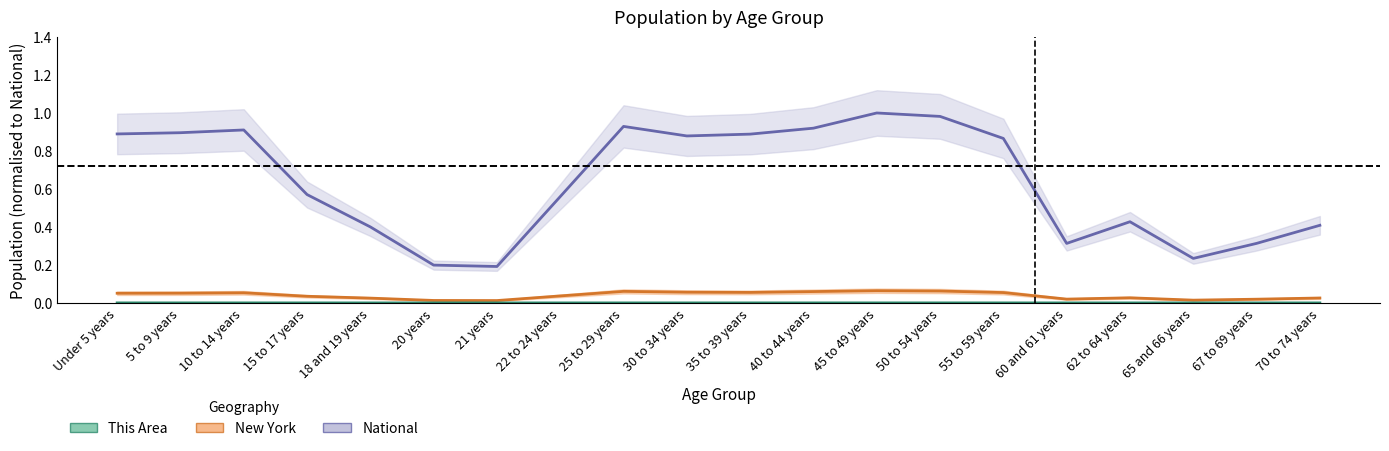

How many interior local valleys does the National series have?

4